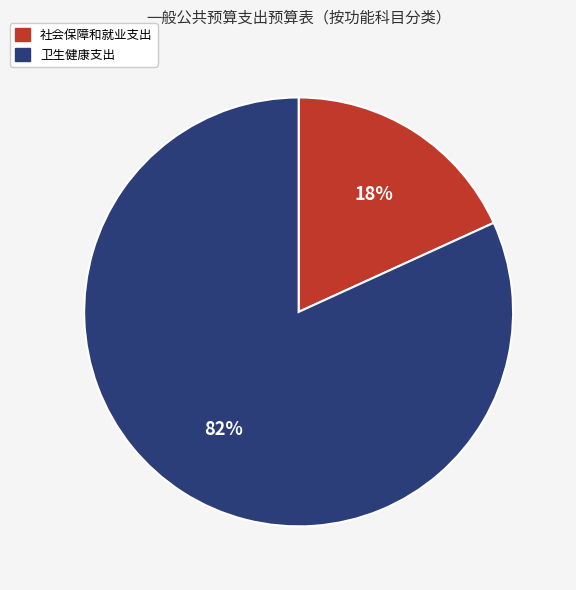

Rank the categories by value from highest to lowest.

卫生健康支出, 社会保障和就业支出